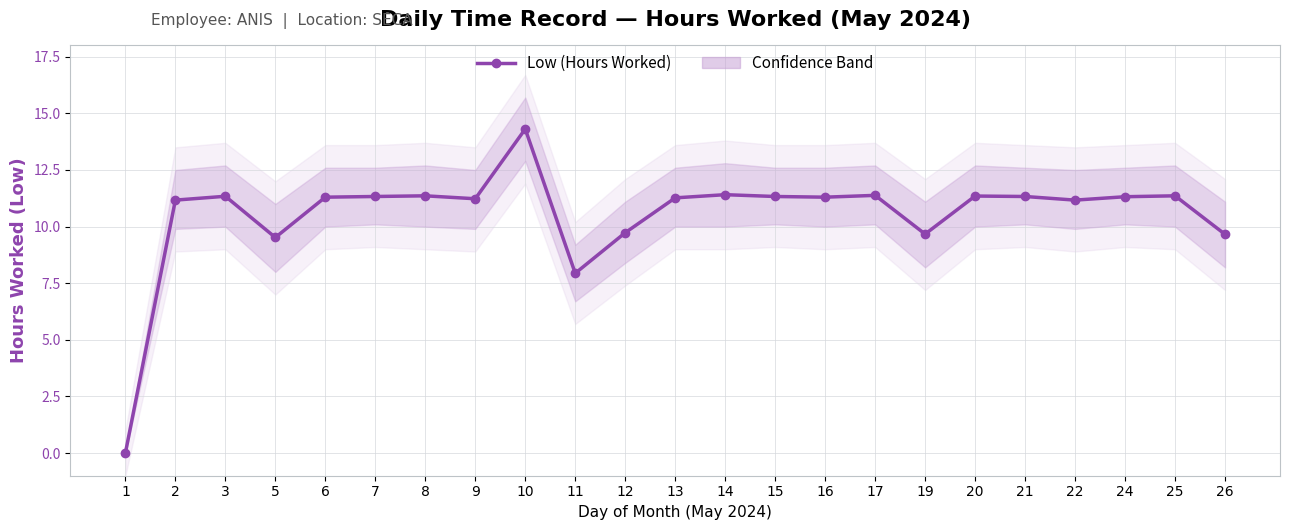

Reading left to right, list all the values displayed in this chart.

1=0.0	2=11.2	3=11.3	5=9.5	6=11.3	7=11.3	8=11.4	9=11.2	10=14.3	11=7.9	12=9.7	13=11.3	14=11.4	15=11.3	16=11.3	17=11.4	19=9.7	20=11.3	21=11.3	22=11.2	24=11.3	25=11.4	26=9.7